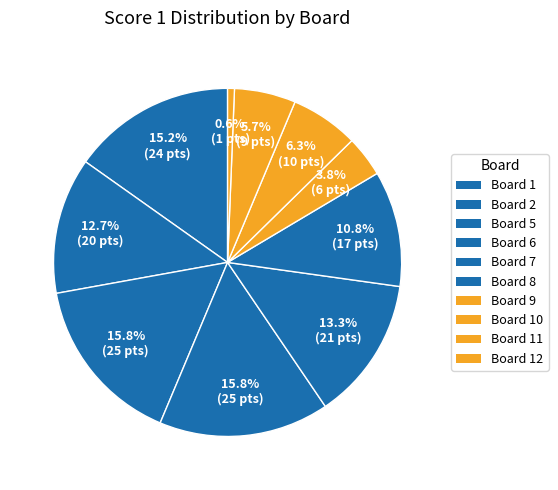

How many slices are in this pie chart?

10